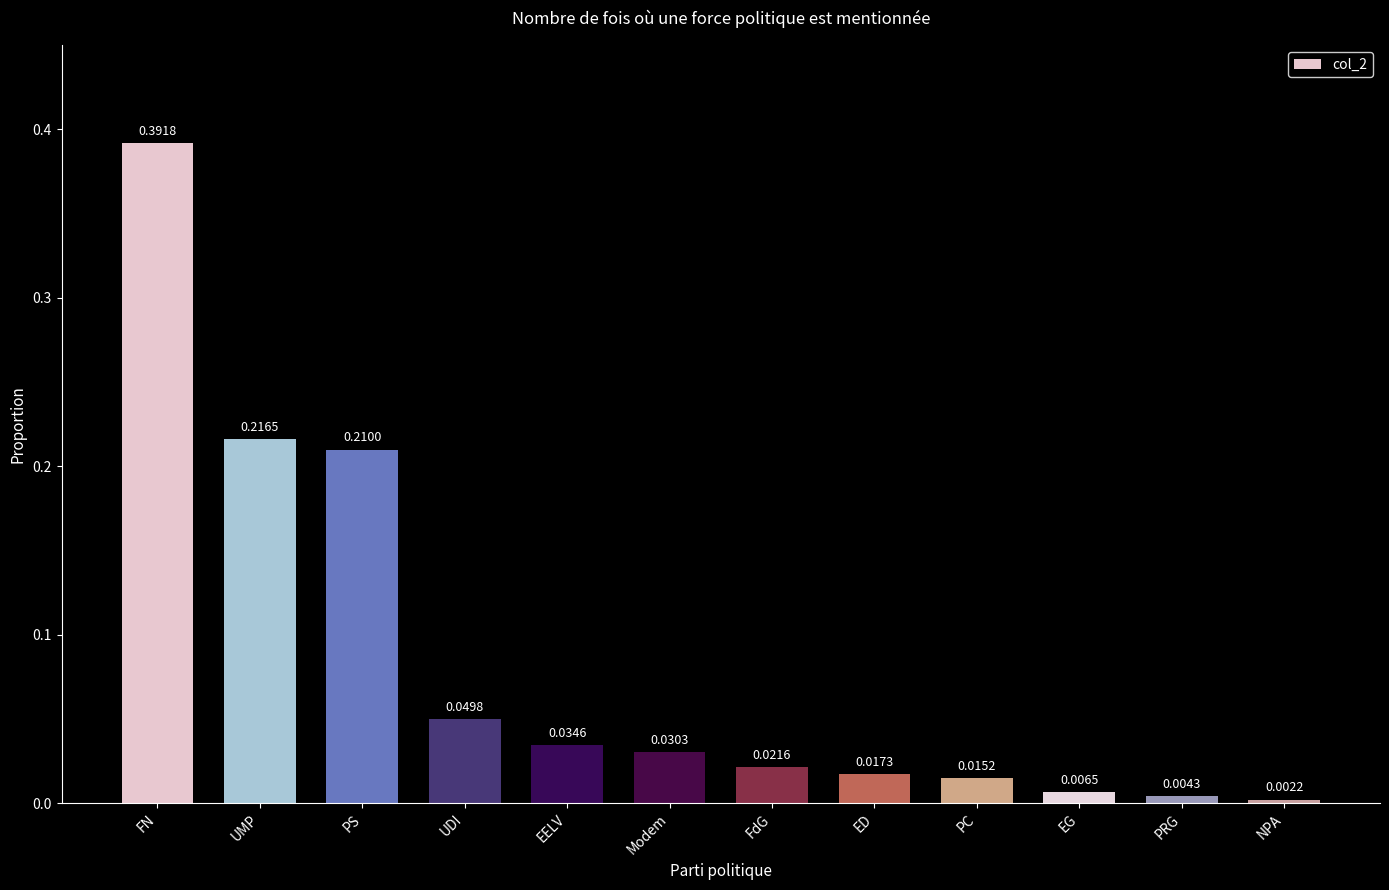

What is the label of the 3rd bar from the left?

PS